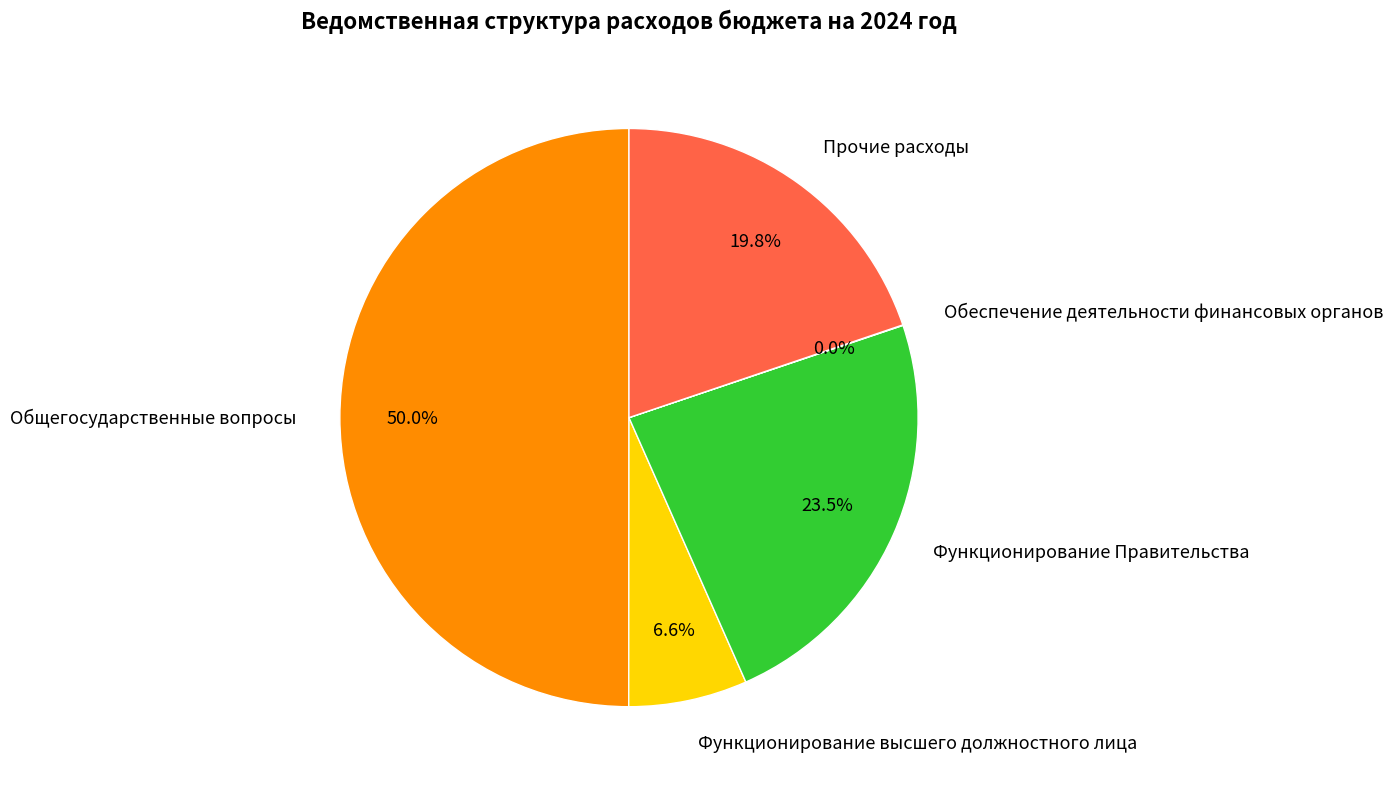

Is Функционирование высшего должностного лица the majority of the pie?

No